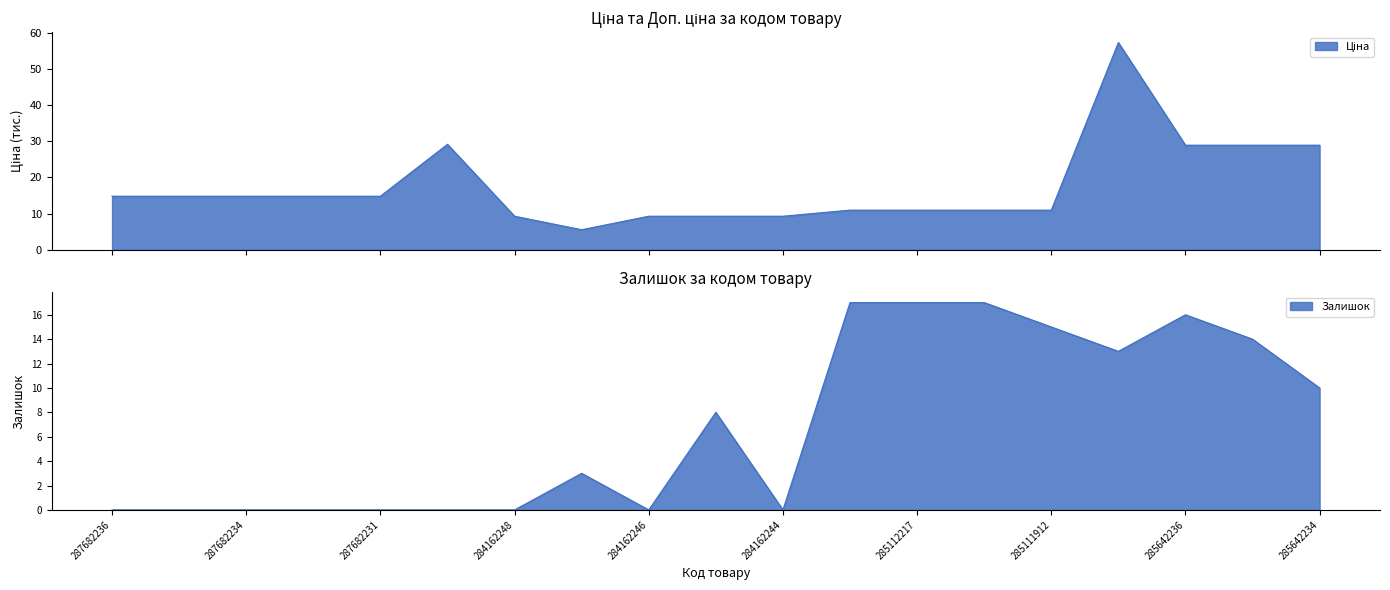

Does the chart display data point markers on the line(s)?

No